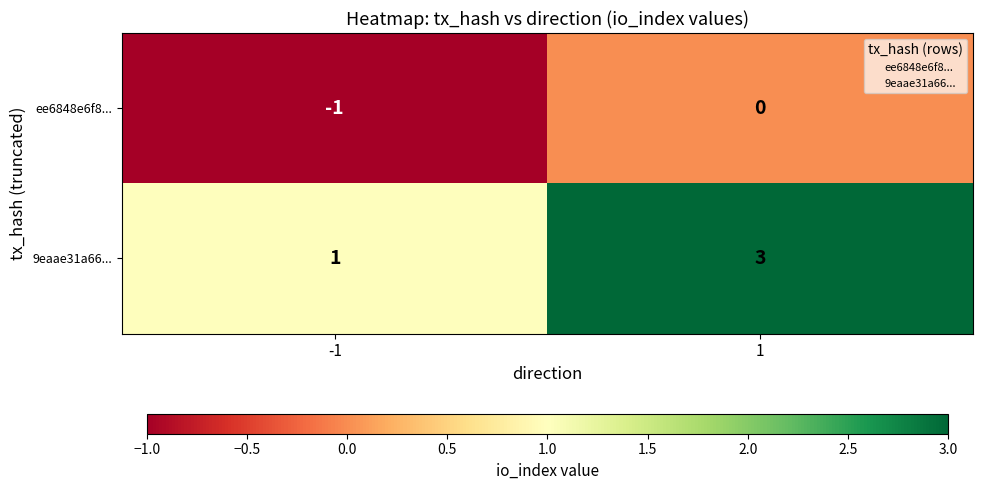

What is the total value across all series at 1?

3